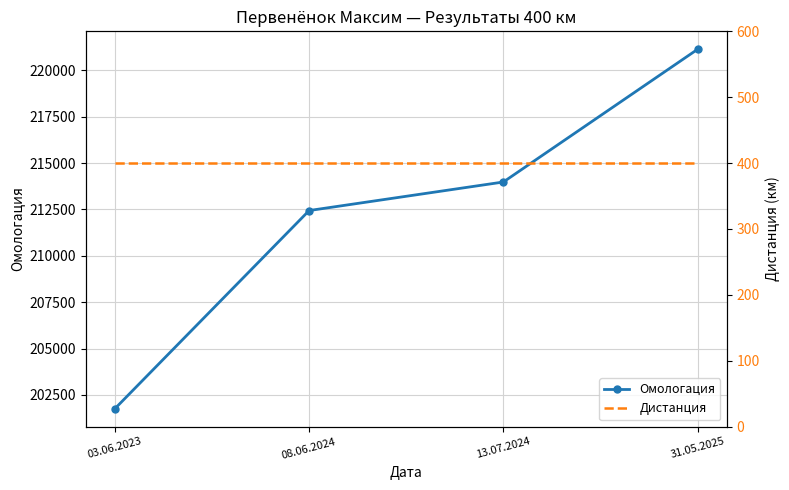

What is the total value across all series at 13.07.2024?

214381